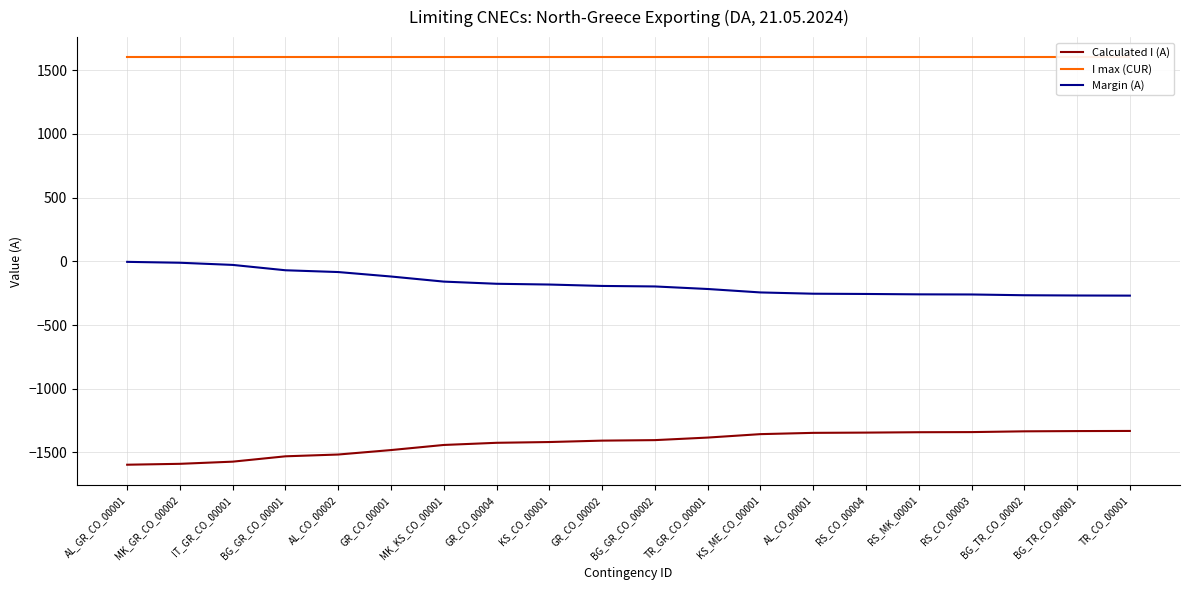

True or false: Calculated I (A) and I max (CUR) cross at least once.

False